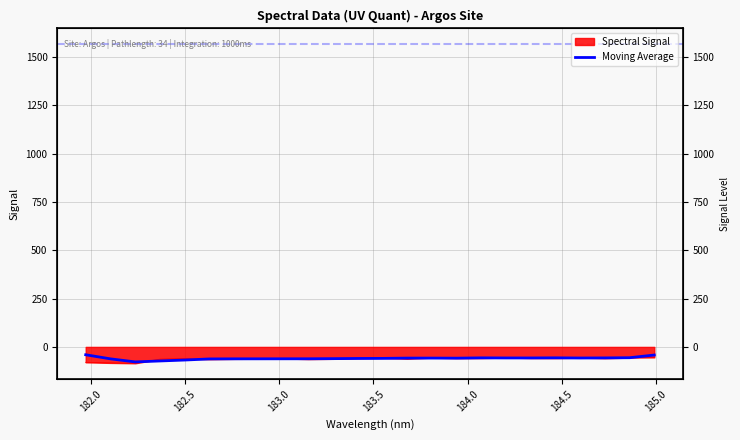

How many points are higher than both their immediate neighbors (excluding endpoints)?

3